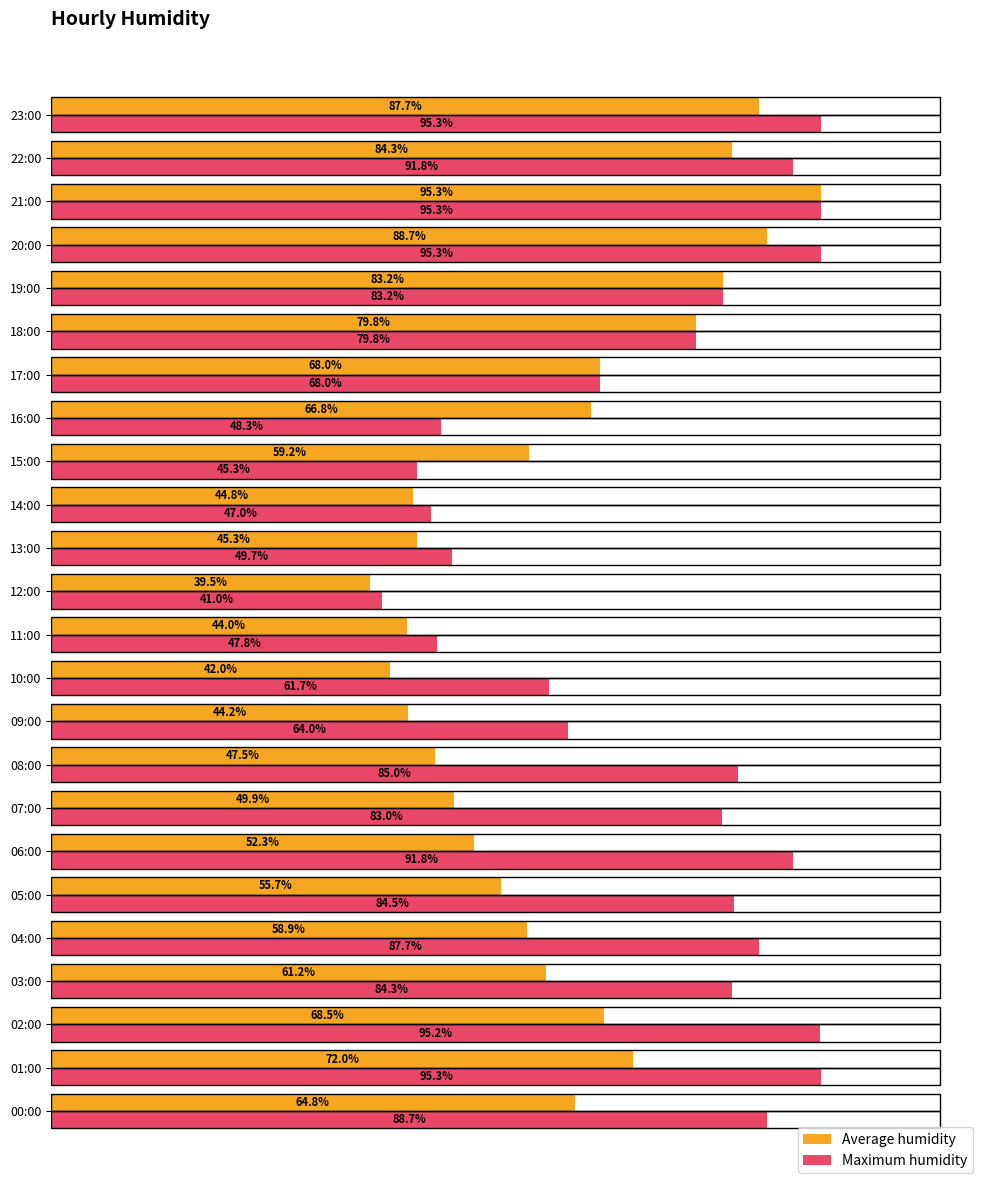

Which category has the lowest value in the Average humidity series?

12:00